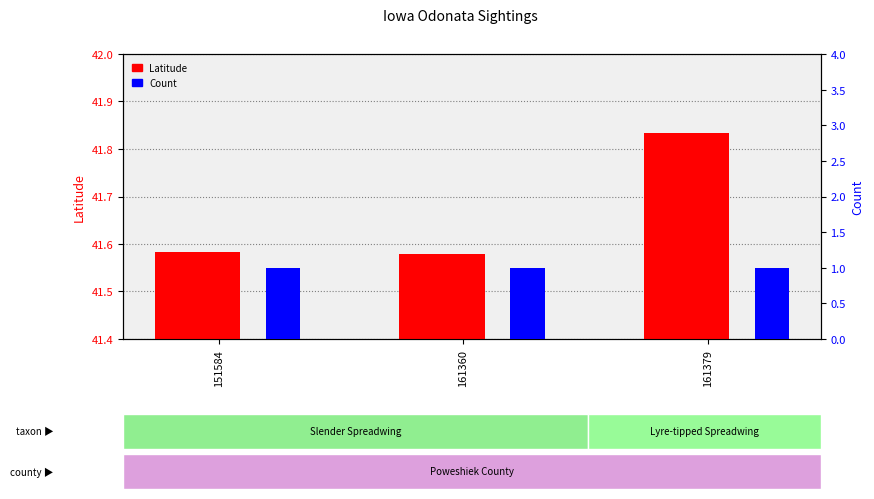

Reading right to left, transcribe all the data shown in this chart.

Latitude: 161379=41.8	161360=41.6	151584=41.6
Count: 161379=1.0	161360=1.0	151584=1.0